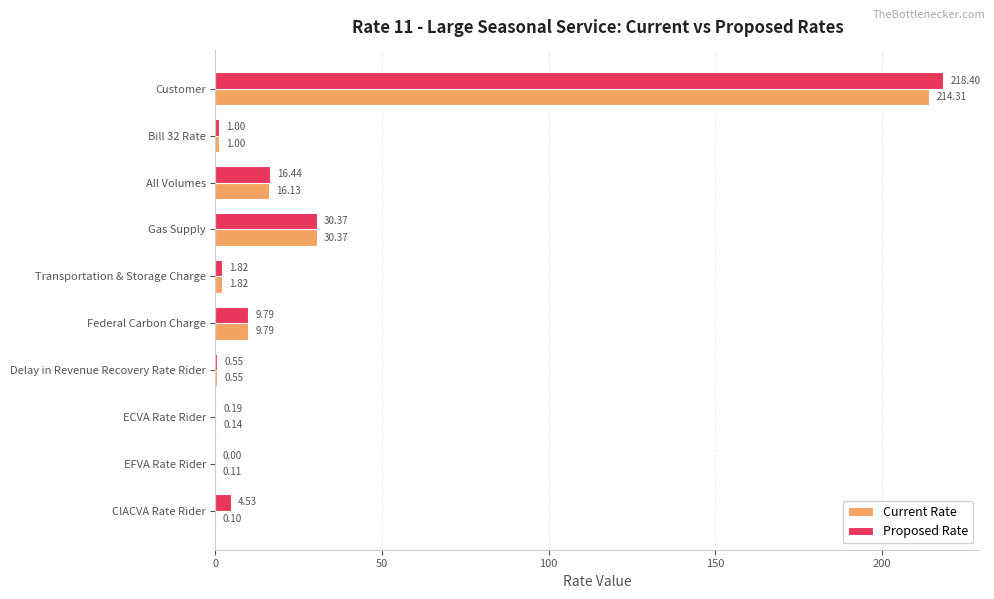

What is the sum of all Current Rate values?

274.3